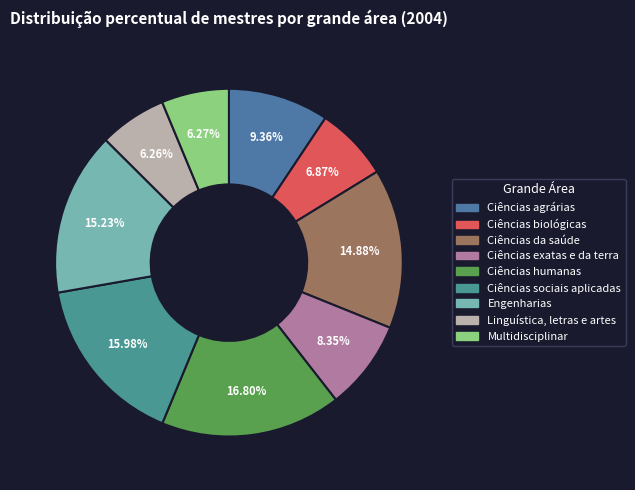

Is Engenharias the majority of the pie?

No